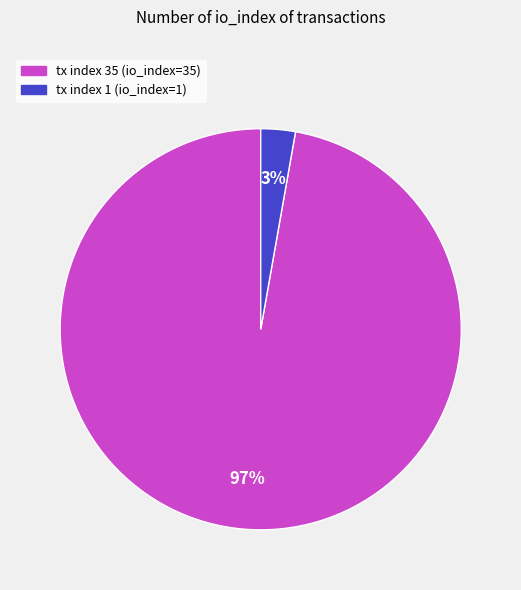

Between tx index 1 and tx index 35, which is larger?

tx index 35